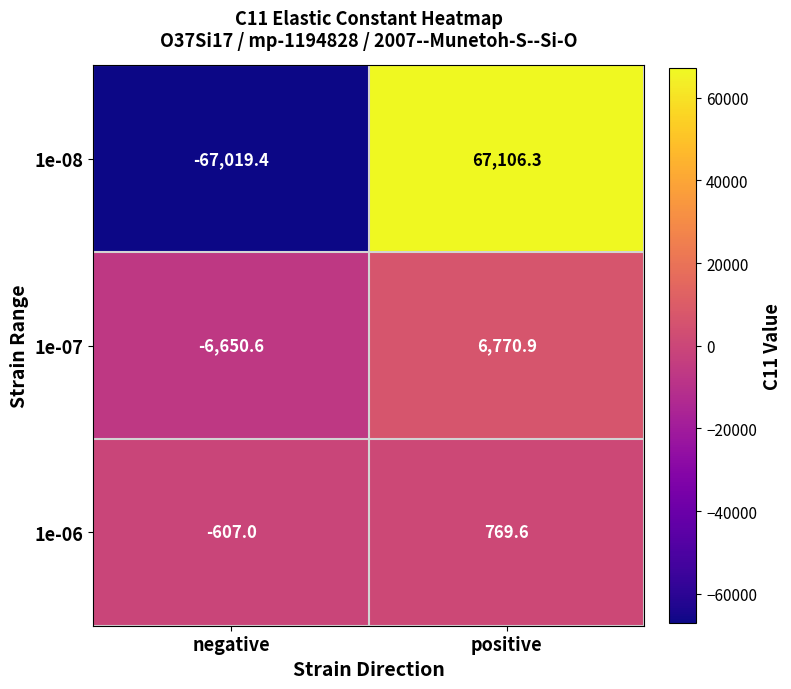

At which category is the sum across all series the highest?

positive